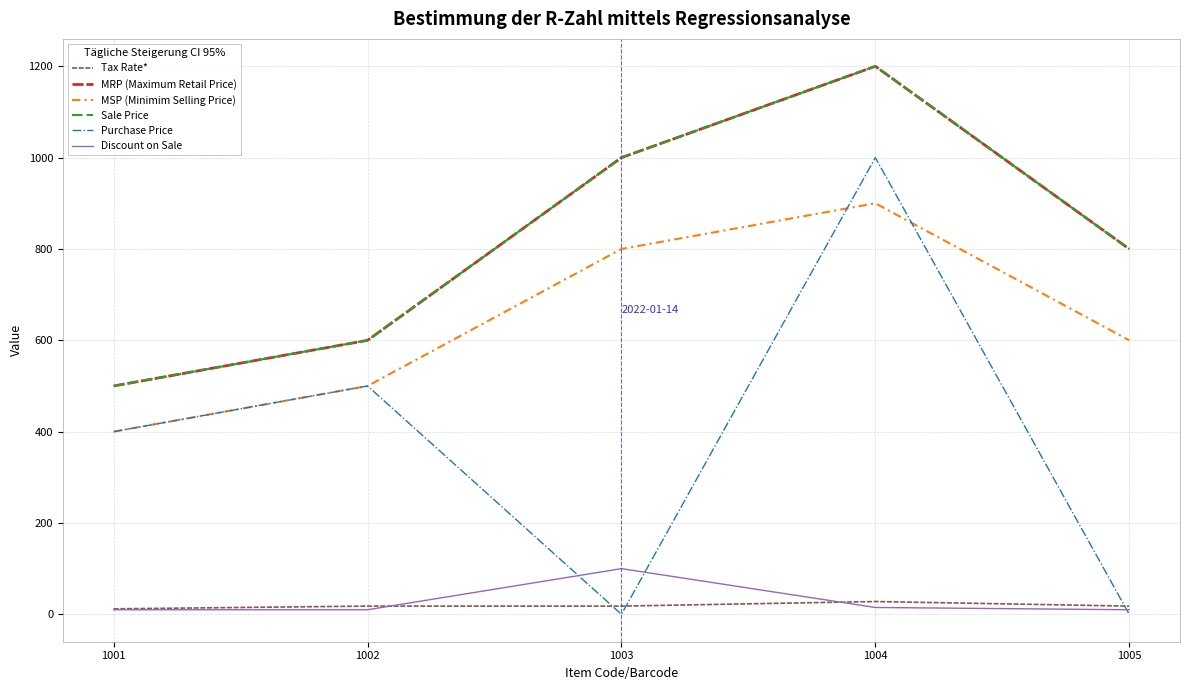

What is the greatest value displayed?

1200